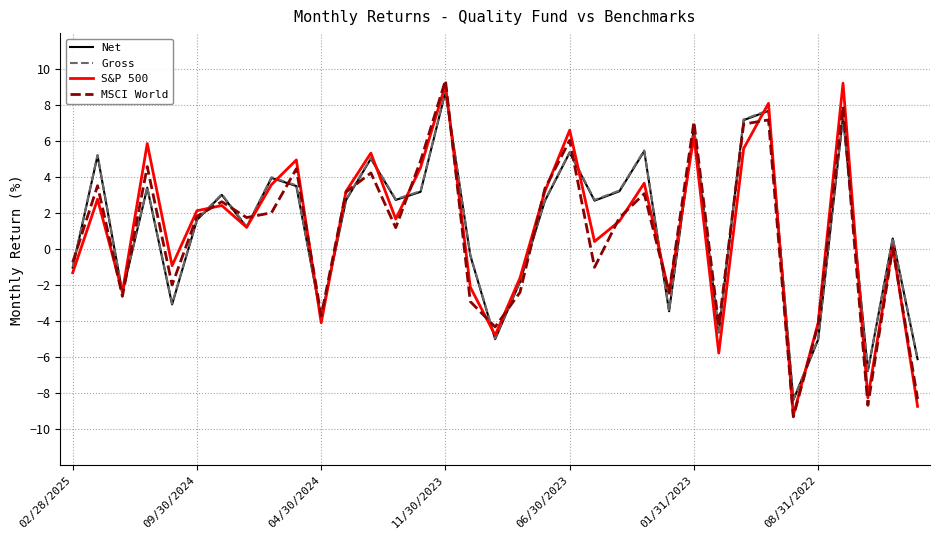

What is the highest value of the Gross series?

8.8